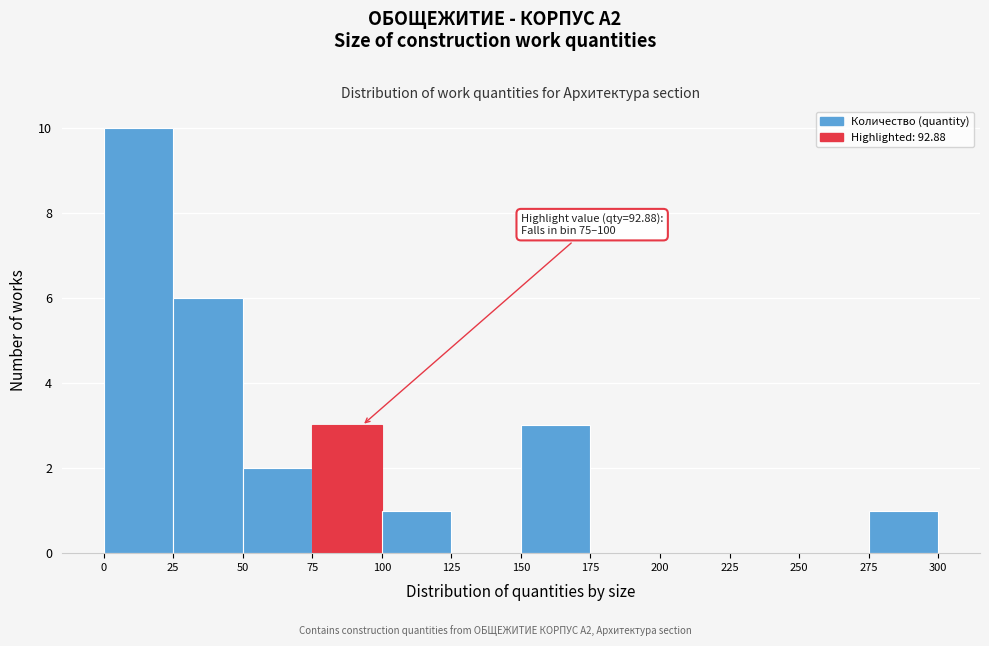

Over which range of the x-axis is the bar tallest?

0 to 25